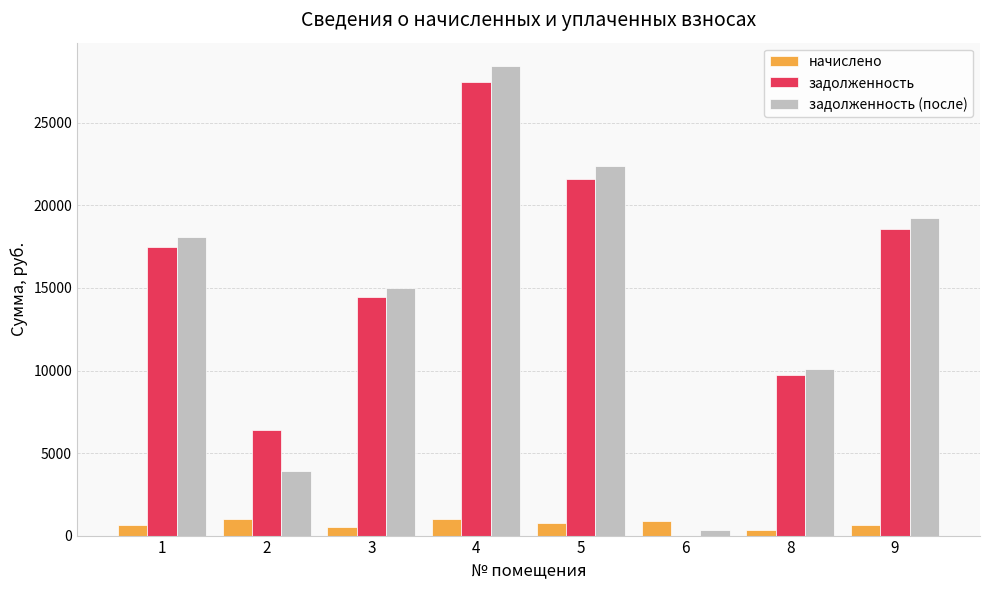

What is the total value across all series at 9?

38470.9